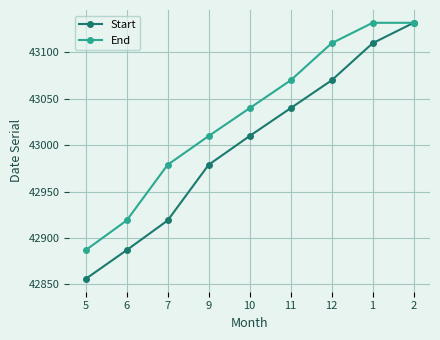

How many data points does each series have?

9